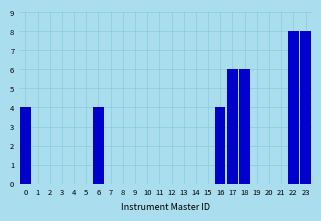

Reading left to right, transcribe all the data shown in this chart.

0=4	1=0	2=0	3=0	4=0	5=0	6=4	7=0	8=0	9=0	10=0	11=0	12=0	13=0	14=0	15=0	16=4	17=6	18=6	19=0	20=0	21=0	22=8	23=8